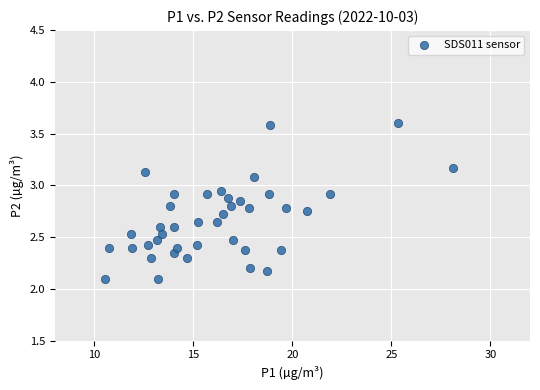

What is the range of X values (max minus min)?

17.6